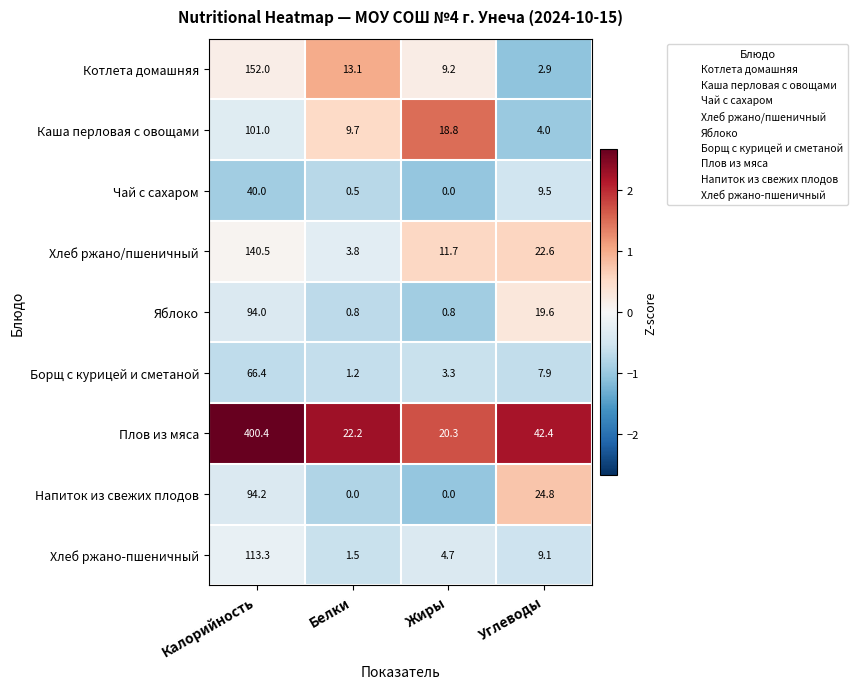

What is the difference between the Каша перловая с овощами values at Калорийность and Белки?

91.3